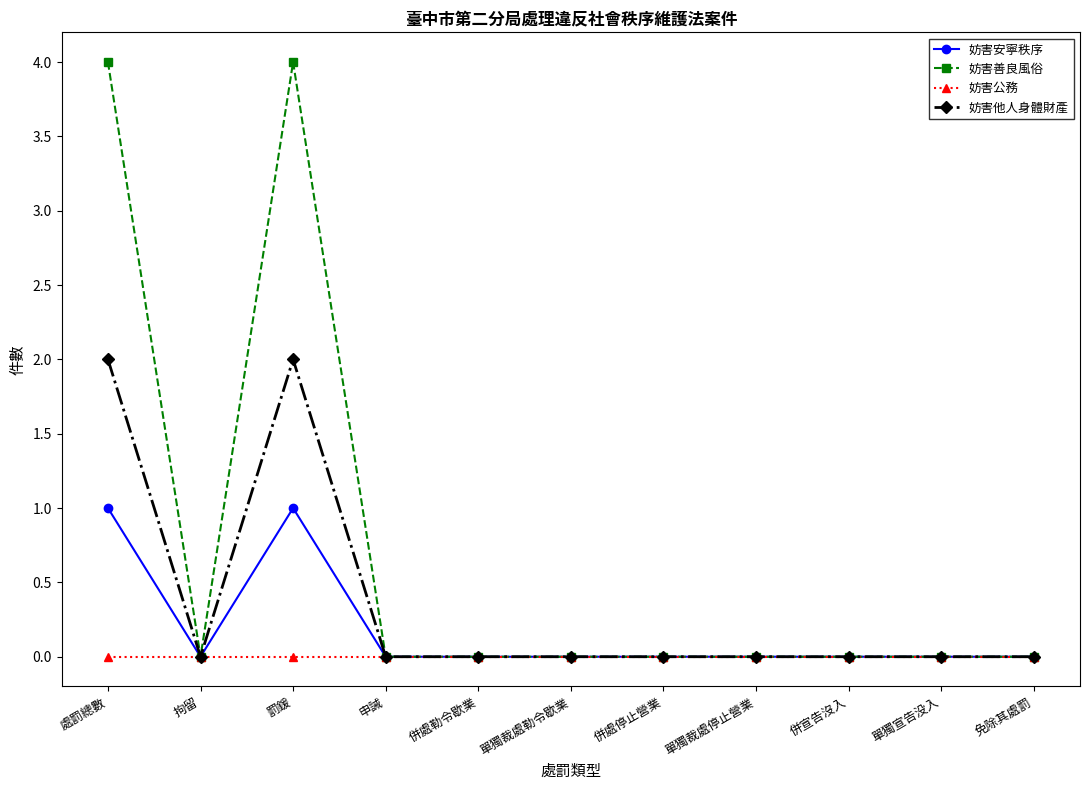

Reading right to left, list all the values displayed in this chart.

妨害安寧秩序: 0	0	0	0	0	0	0	0	1	0	1
妨害善良風俗: 0	0	0	0	0	0	0	0	4	0	4
妨害公務: 0	0	0	0	0	0	0	0	0	0	0
妨害他人身體財產: 0	0	0	0	0	0	0	0	2	0	2